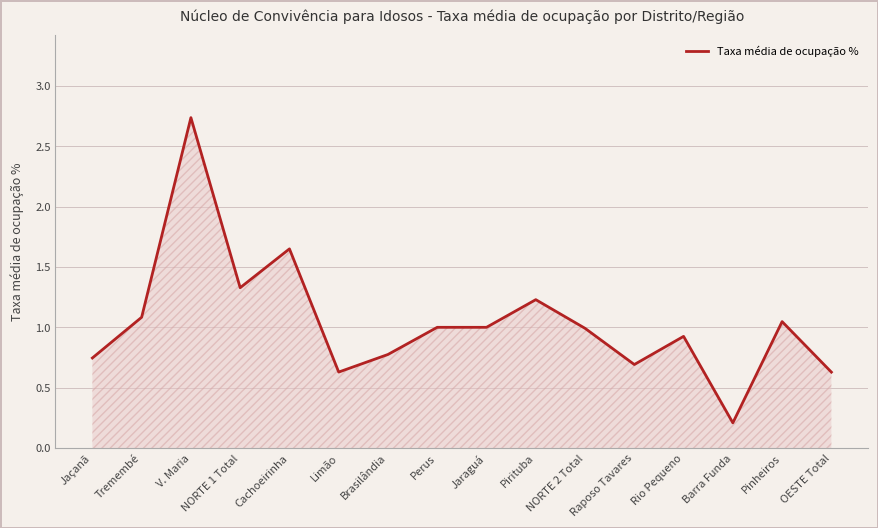

Is it true that the value at NORTE 1 Total is 1.3?

True